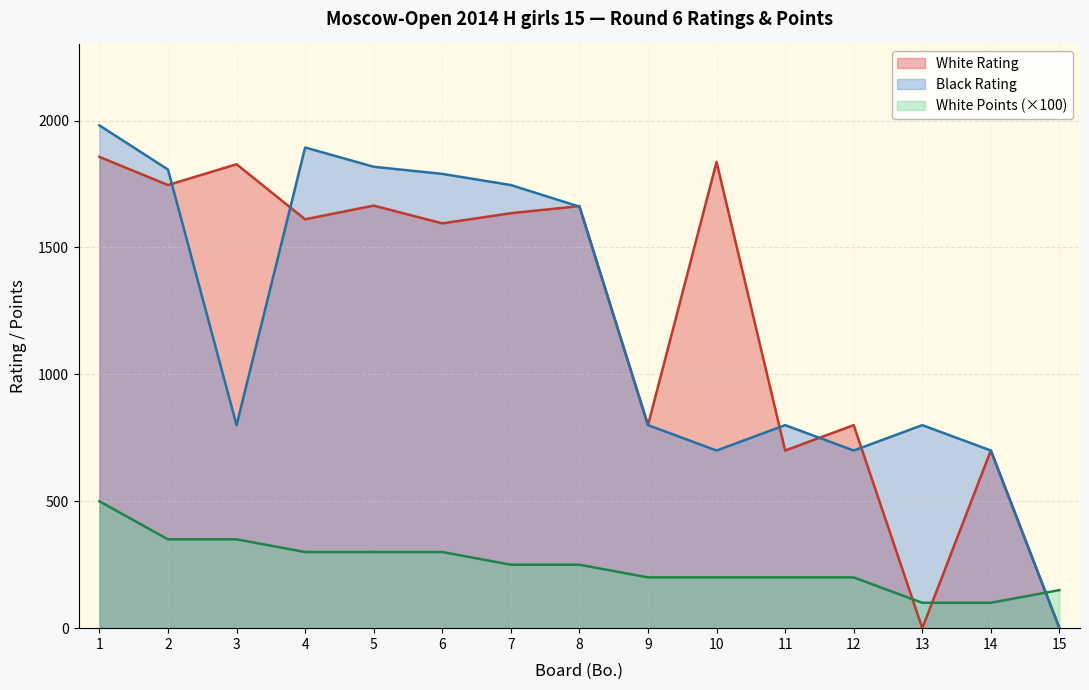

In White Rating, how many points are lower than both neighbors (excluding endpoints)?

6